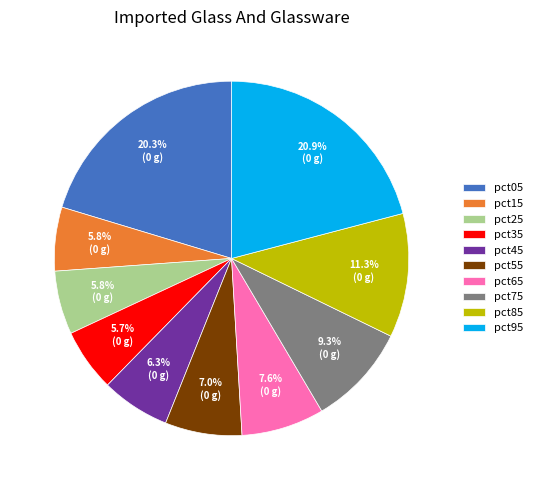

Which category has the biggest portion of the pie?

pct95